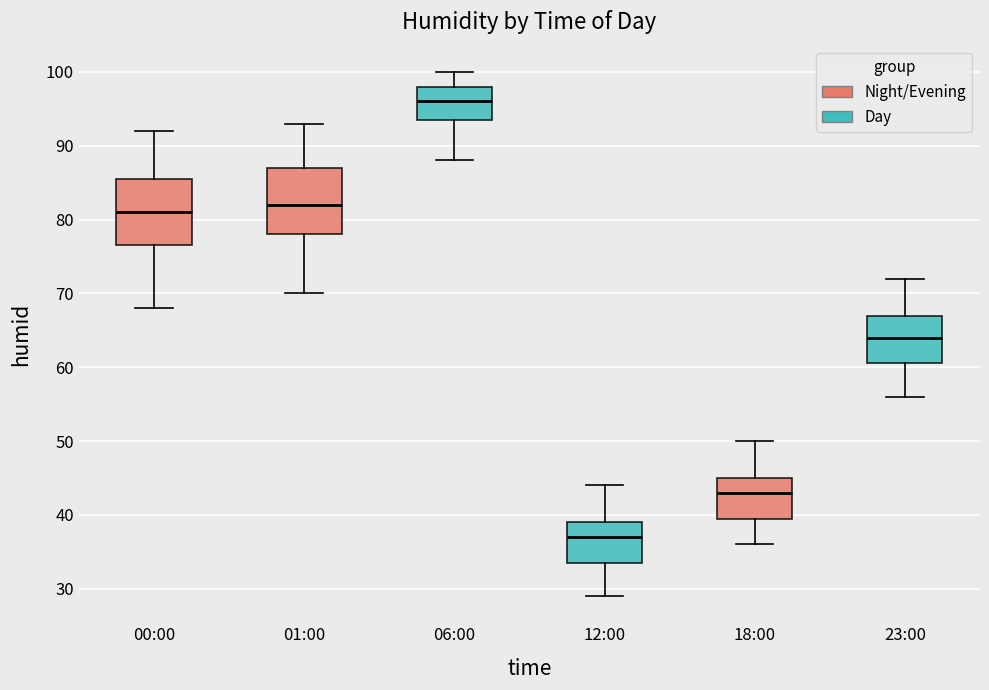

Which box has the lowest median line?

12:00